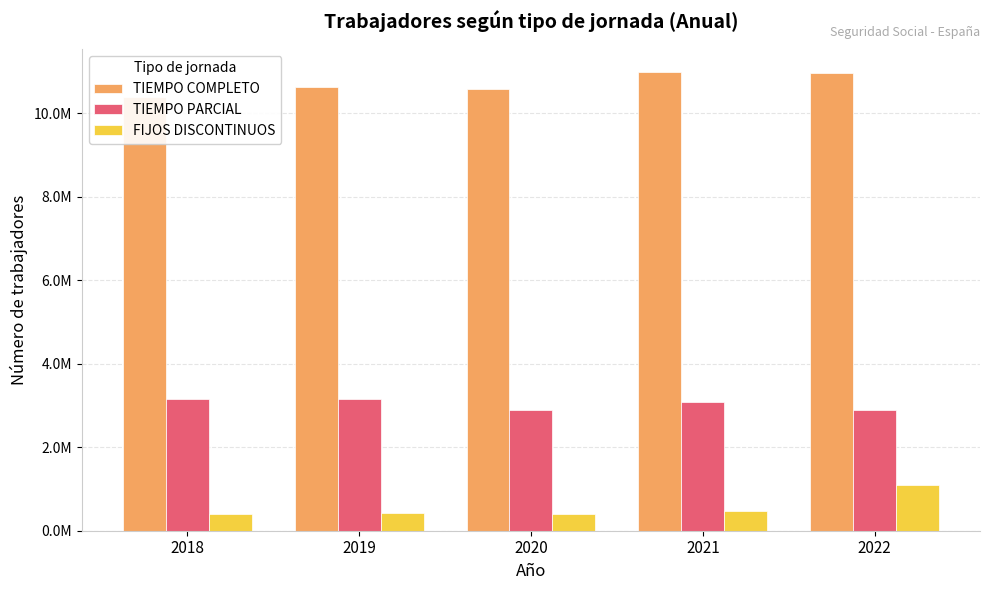

What is the total value across all series at 2018?

13931742